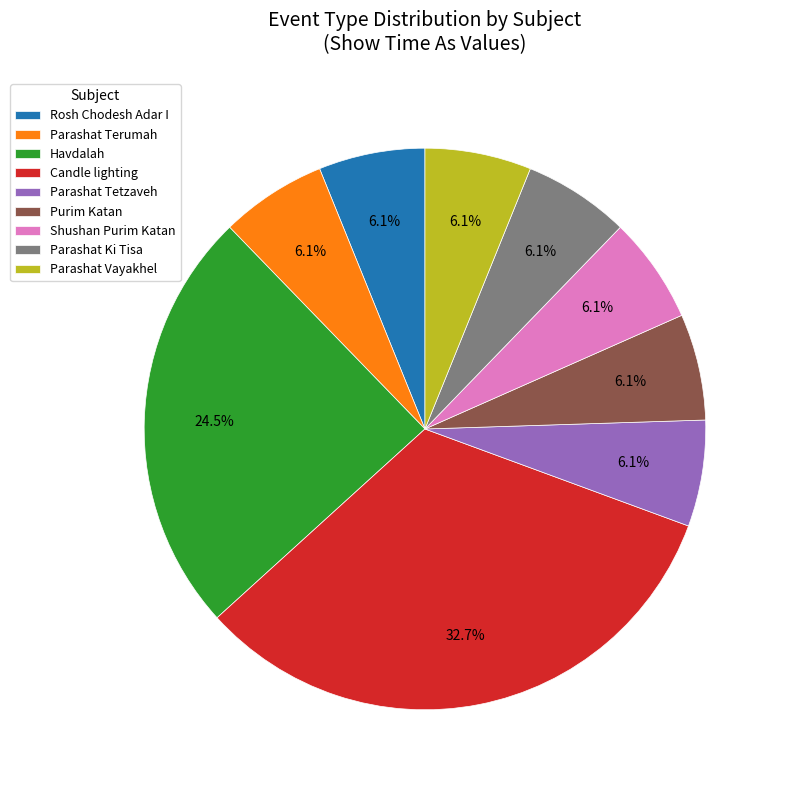

Count the number of slices in the pie.

9